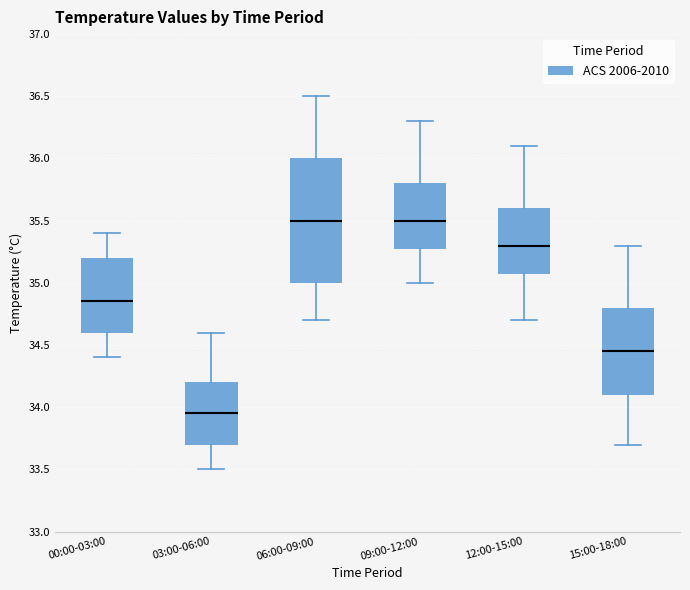

Reading left to right, transcribe this box plot: for each box, give where its median line is, the range the box spans, and where its two whiskers end, as read against the y-axis. The values are not printed on the chart, so give them approximately, as read against the axis.

00:00-03:00: median 34.85, box 34.60 to 35.20, whiskers 34.40 to 35.40
03:00-06:00: median 33.95, box 33.70 to 34.20, whiskers 33.50 to 34.60
06:00-09:00: median 35.50, box 35.00 to 36.00, whiskers 34.70 to 36.50
09:00-12:00: median 35.50, box 35.30 to 35.80, whiskers 35.00 to 36.30
12:00-15:00: median 35.30, box 35.10 to 35.60, whiskers 34.70 to 36.10
15:00-18:00: median 34.45, box 34.10 to 34.80, whiskers 33.70 to 35.30